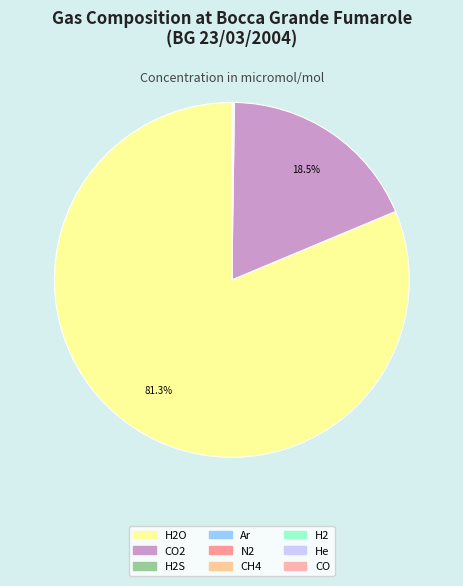

Count the number of slices in the pie.

9